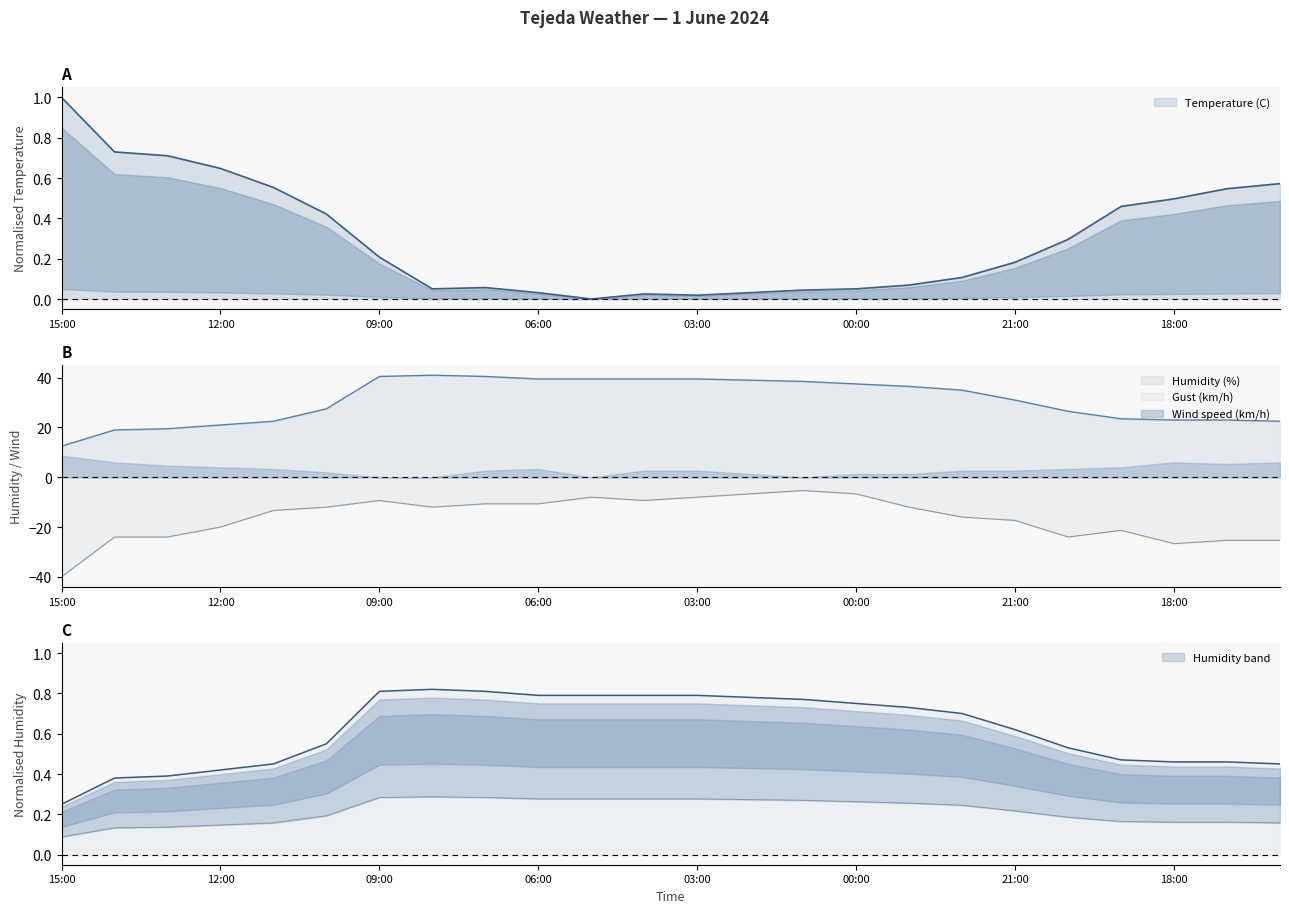

Which series has the largest total across all categories?

Humidity (%)